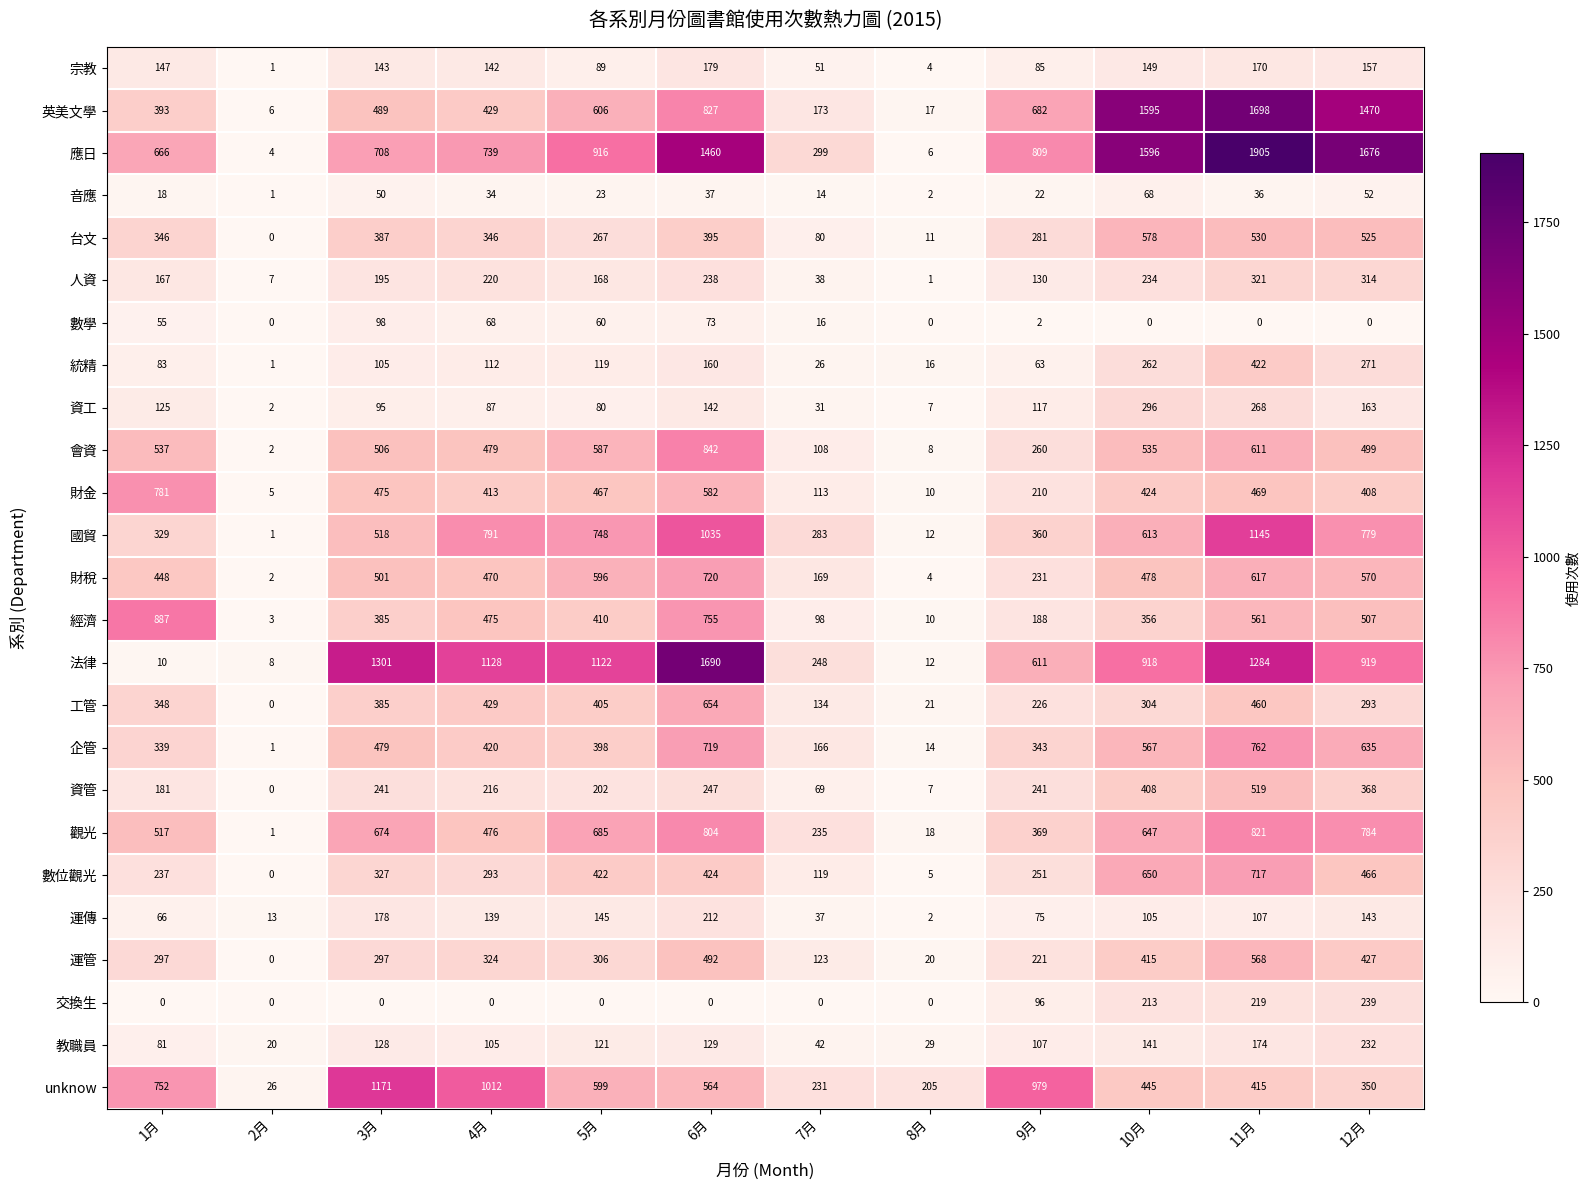

At which category is the sum across all series the highest?

11月